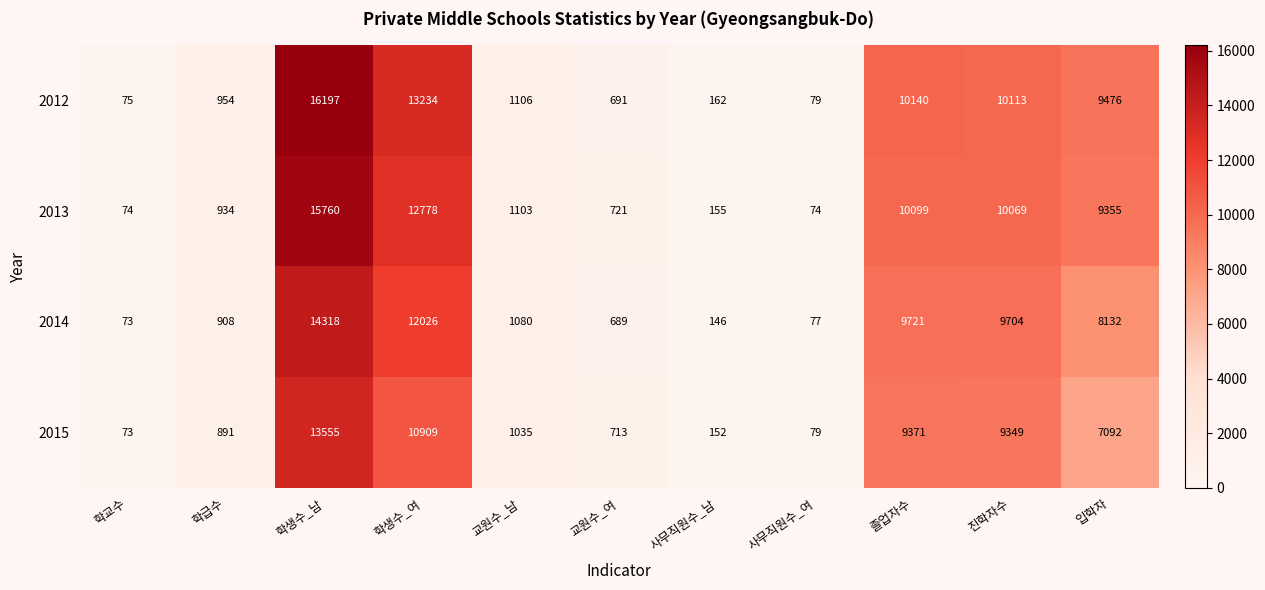

At which label does 2013 first exceed 1103?

학생수_남